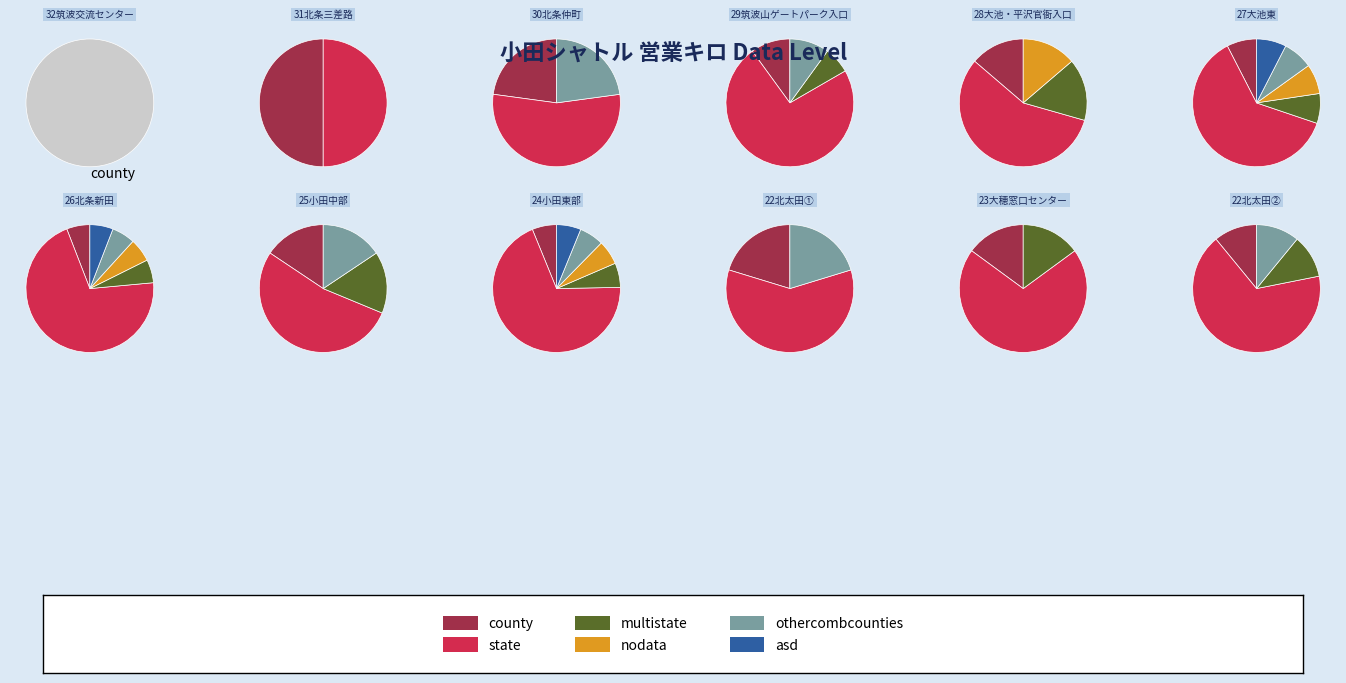

True or false: 28大池・平沢官衙入口 accounts for 14% of the total.

False